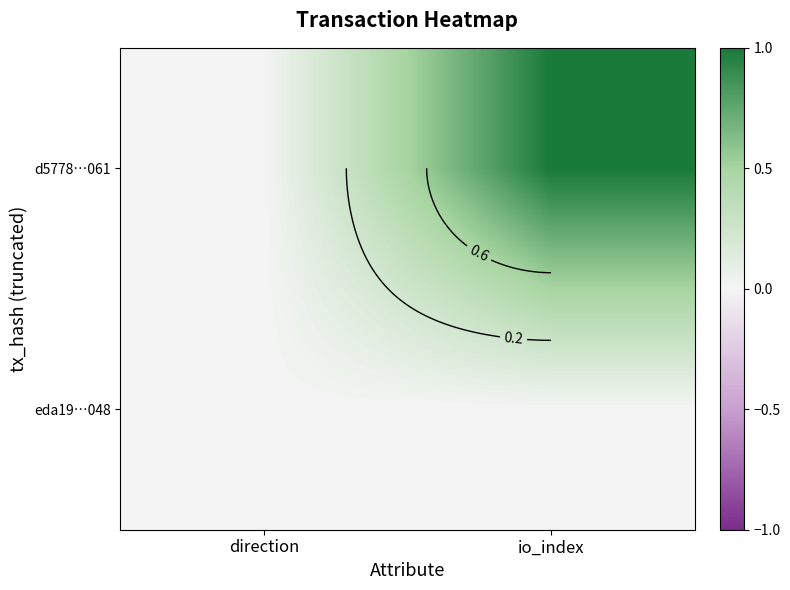

Which series changed the most between direction and io_index?

d5778…061